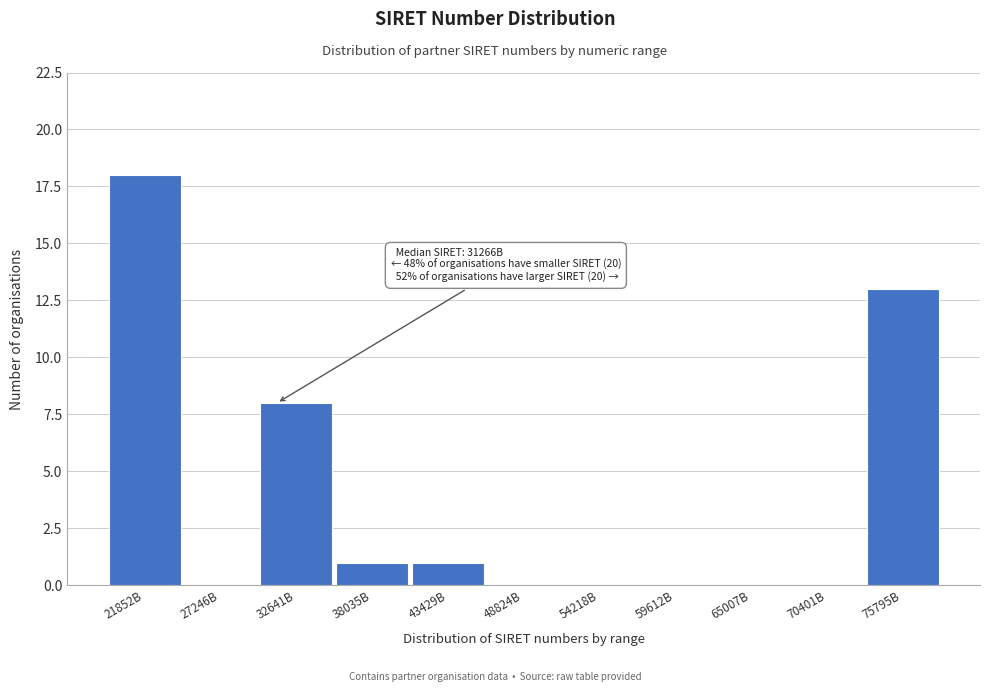

Reading left to right, what are all the values shown in this chart?

21852B=18	27246B=0	32641B=8	38035B=1	43429B=1	48824B=0	54218B=0	59612B=0	65007B=0	70401B=0	75795B=13